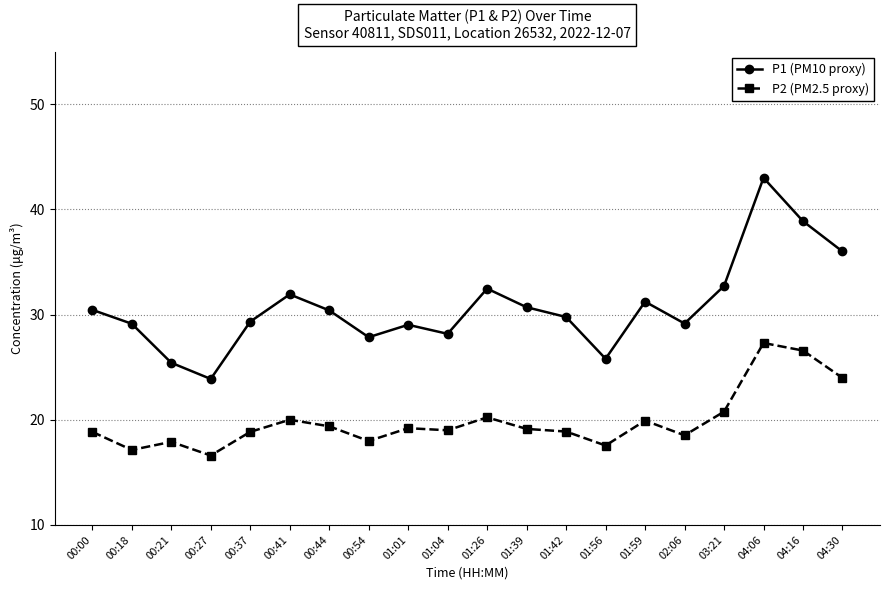

What is the difference between the highest and lowest values at 01:39?

11.6